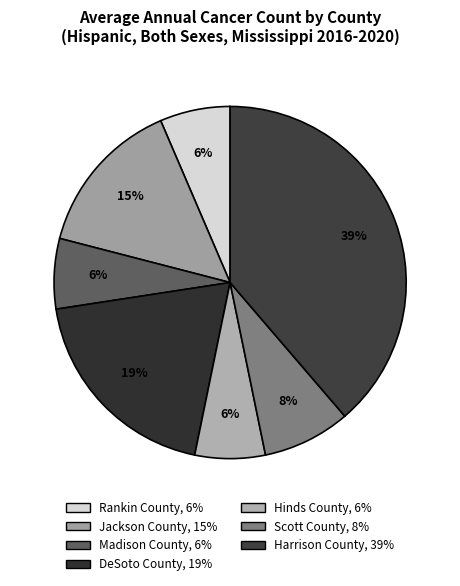

The Jackson County slice represents 15% of the pie. True or false?

True